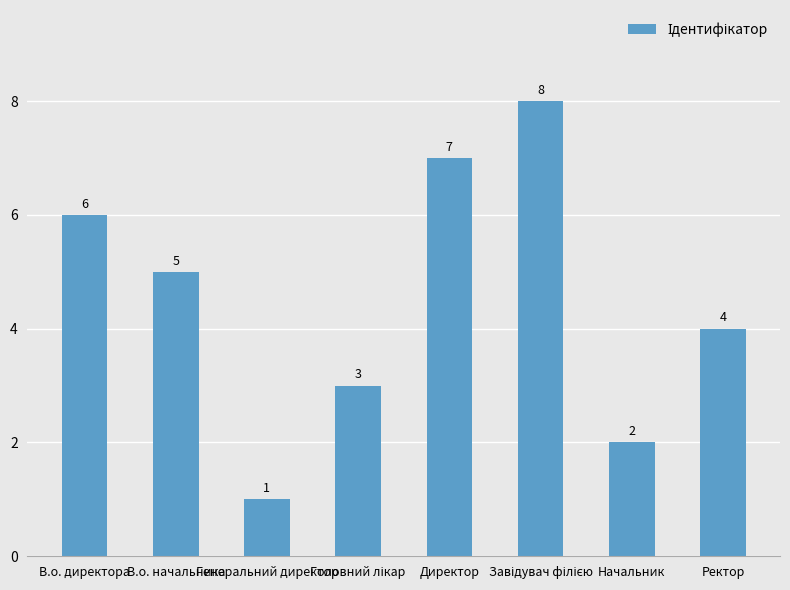

What is the label of the 3rd bar from the left?

Генеральний директор